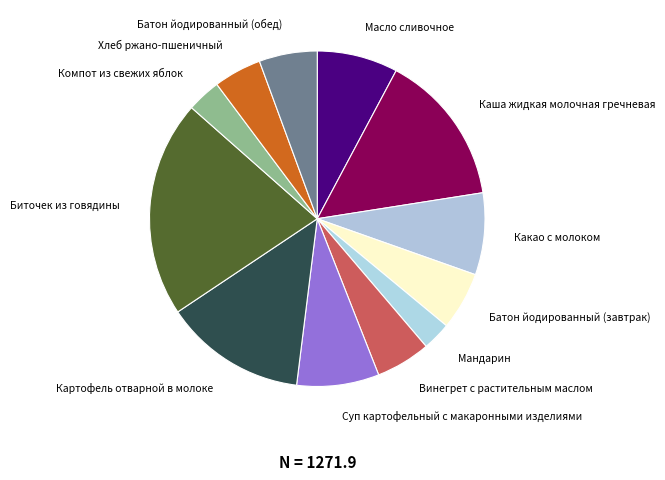

Does Компот из свежих яблок account for over 50% of the chart?

No